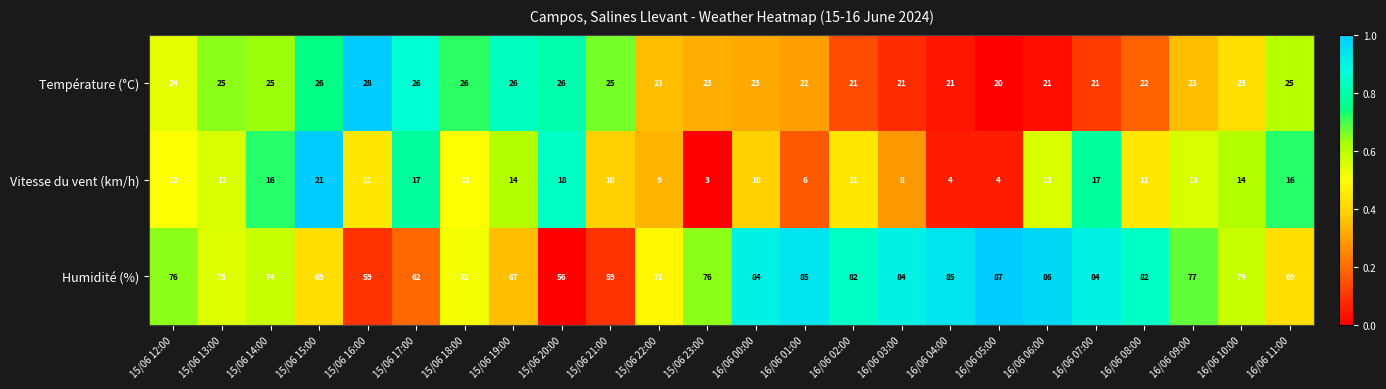

At how many categories does at least one series exceed 46?

24